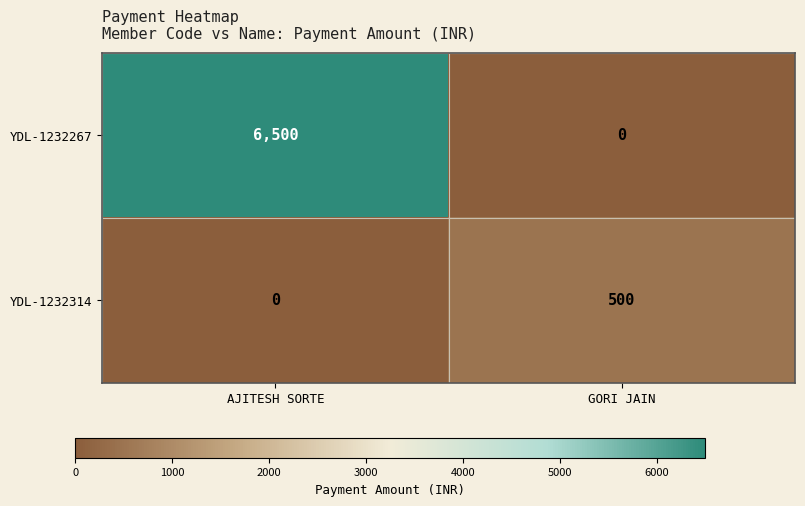

True or false: YDL-1232314 has a value of 762 at GORI JAIN.

False